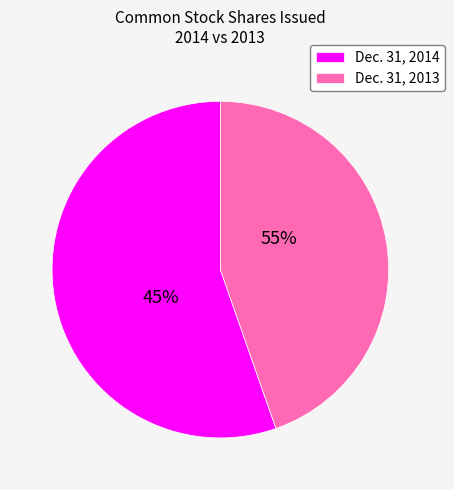

Rank the categories by value from lowest to highest.

Common stock, shares issued (Dec. 31, 2013), Common stock, shares issued (Dec. 31, 2014)